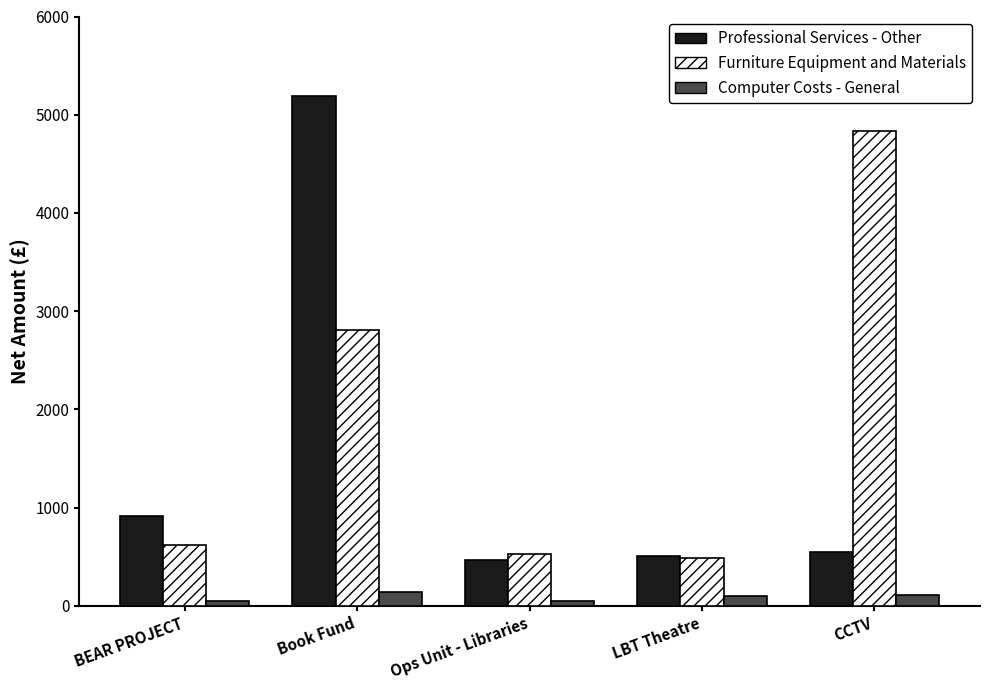

Read the Professional Services - Other value at Ops Unit - Libraries.

468.0